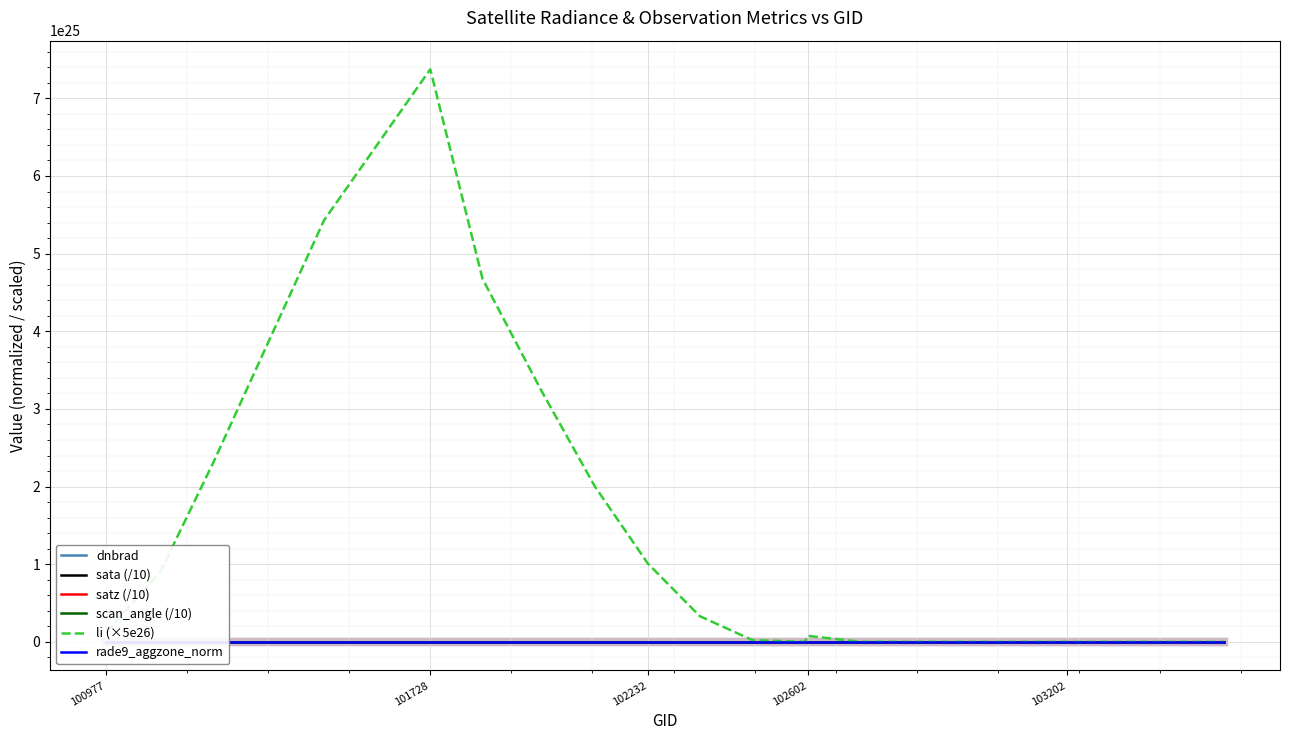

Which series has the largest range (max minus min)?

li (×5e26)